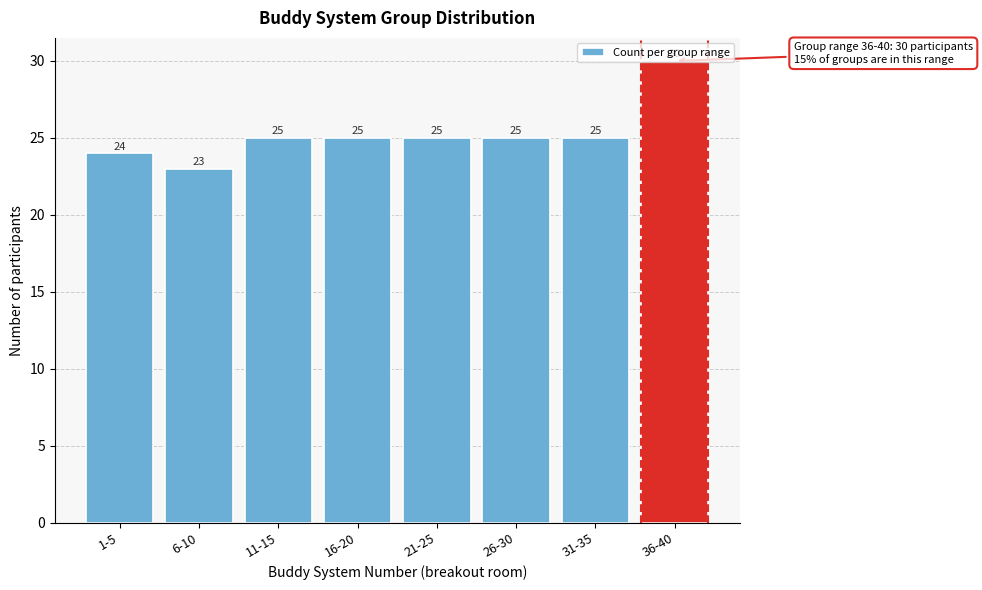

What is the difference between the maximum and second lowest values?

6